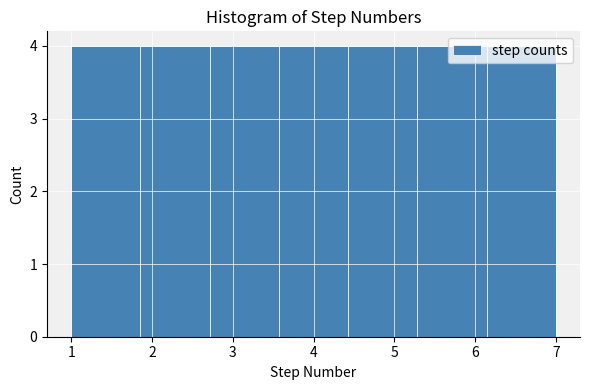

Reading left to right, transcribe this chart: for each bar, give the range it covers on the x-axis and its height. Neither the bar edges nor the heights are printed on the chart, so give them approximately, as read against the axes.

1.0 to 1.9: 4
1.9 to 2.7: 4
2.7 to 3.6: 4
3.6 to 4.4: 4
4.4 to 5.3: 4
5.3 to 6.1: 4
6.1 to 7.0: 4